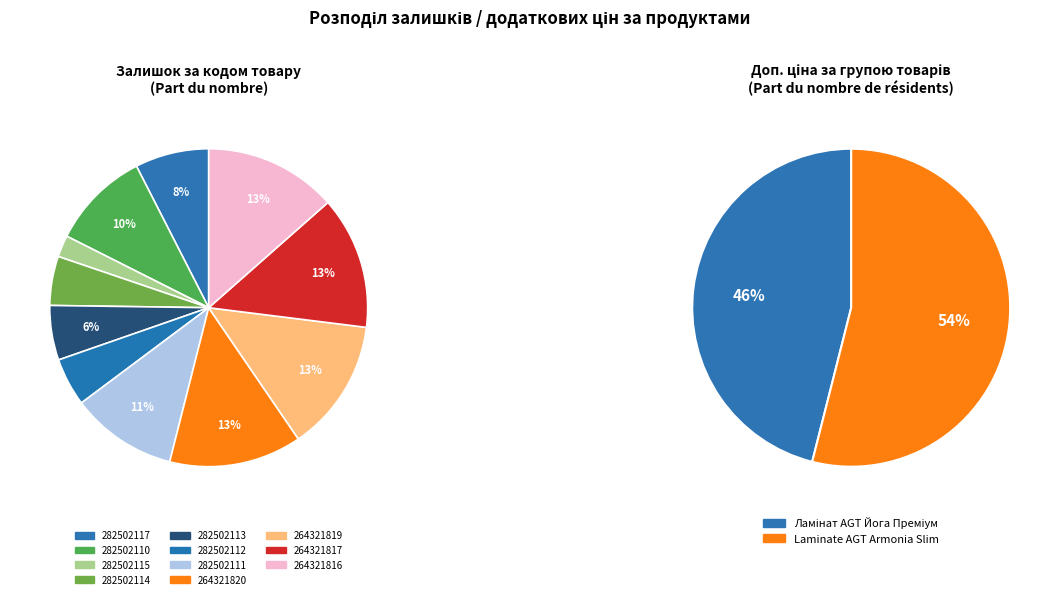

Does 282502110 account for over 50% of the chart?

No